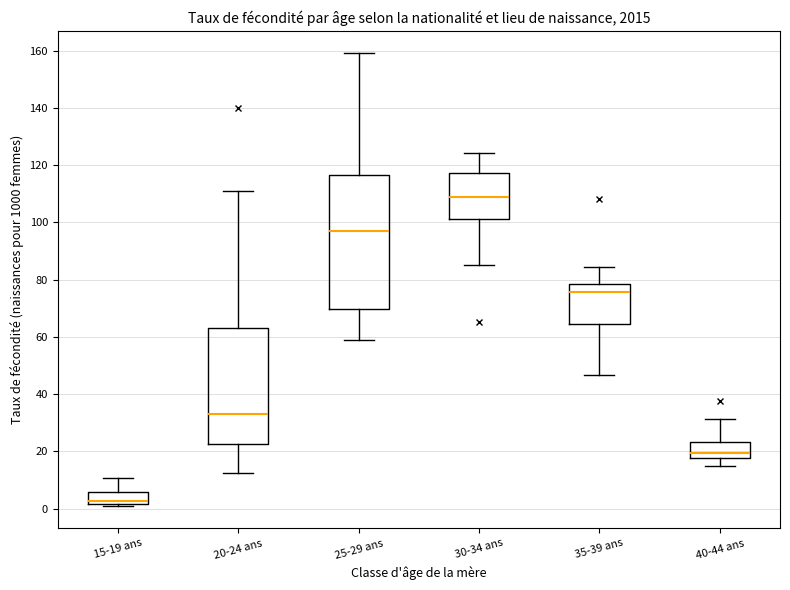

Reading left to right, read every box against the y-axis: the position of its median line, the range the box covers, and the ends of its whiskers. The values are not printed on the chart, so give them approximately, as read against the axis.

15-19 ans: median 2 (just above the box's lower edge), box 2 to 6, whiskers 2 to 10
20-24 ans: median 34, box 22 to 64, whiskers 12 to 110
25-29 ans: median 98, box 70 to 116, whiskers 60 to 160
30-34 ans: median 108, box 102 to 118, whiskers 86 to 124
35-39 ans: median 76, box 64 to 78, whiskers 46 to 84
40-44 ans: median 20, box 18 to 24, whiskers 14 to 32